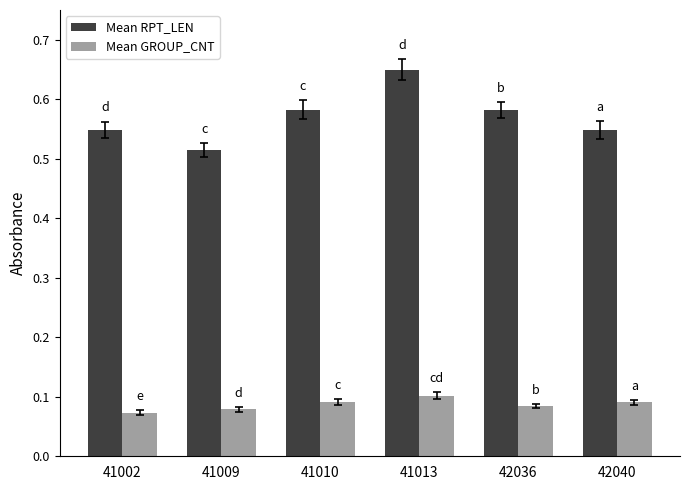

At 41010, list the series in order from smallest to largest.

Mean GROUP_CNT, Mean RPT_LEN